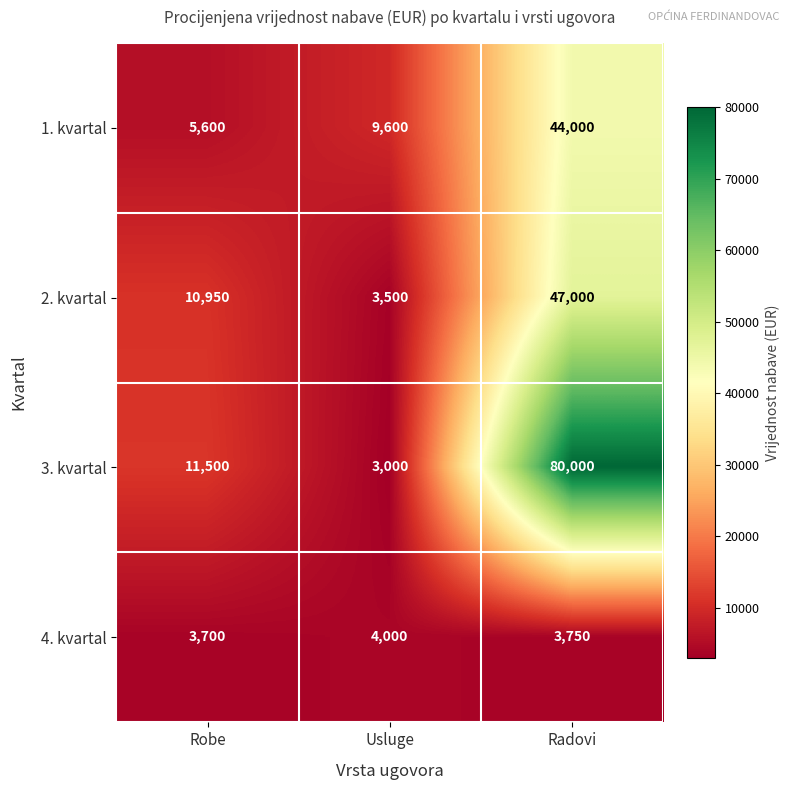

Which series has the largest total across all categories?

3. kvartal